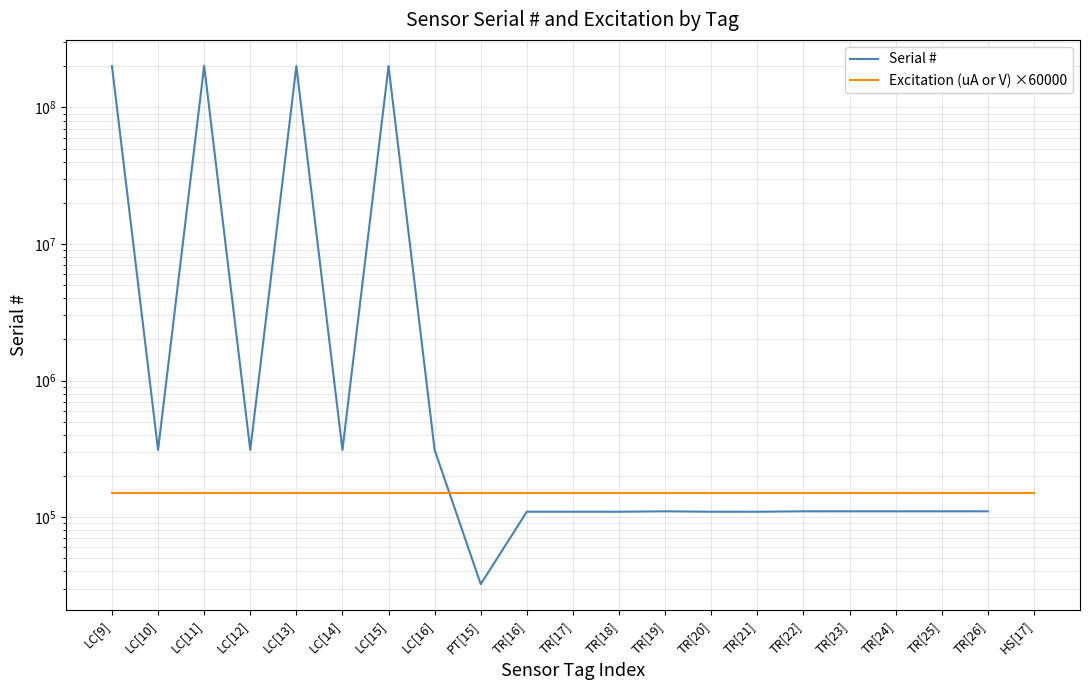

True or false: Excitation (uA or V) ×60000 has a value of 150000.0 at TR[23].

True